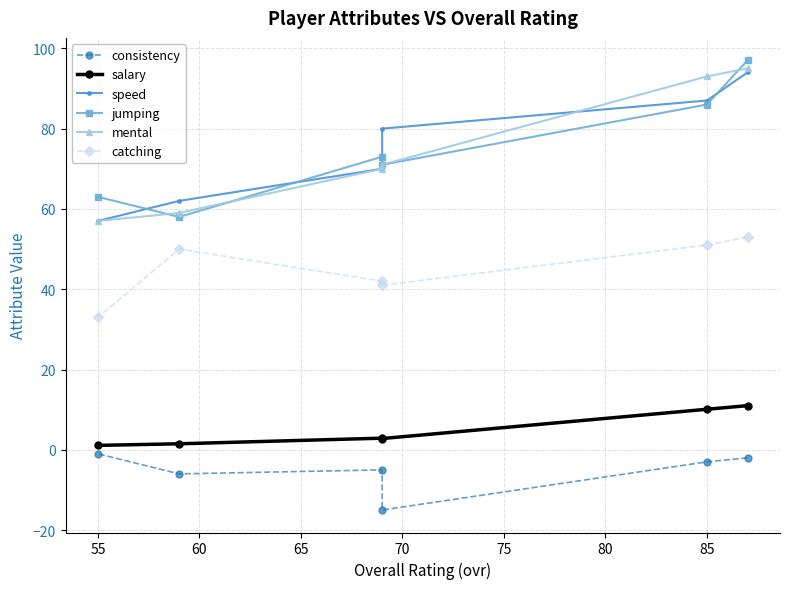

What is the lowest value of the mental series?

57.0